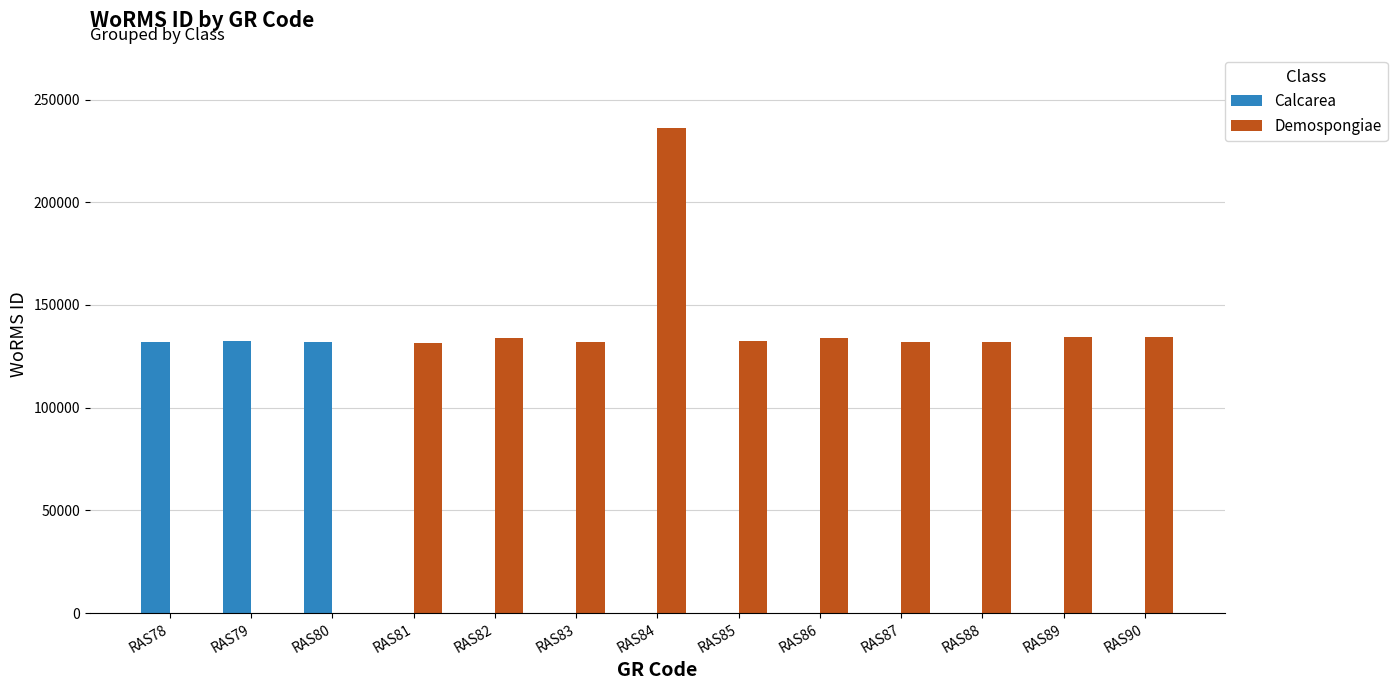

What is the maximum value for Demospongiae?

236331